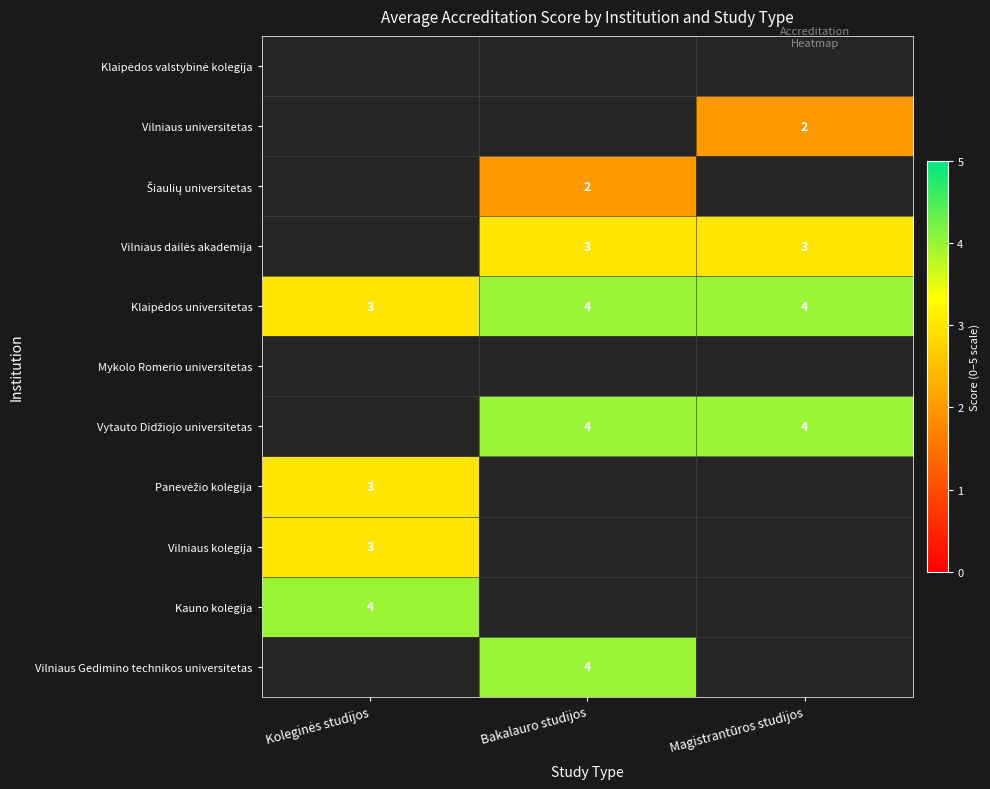

What is the total value across all series at Magistrantūros studijos?

13